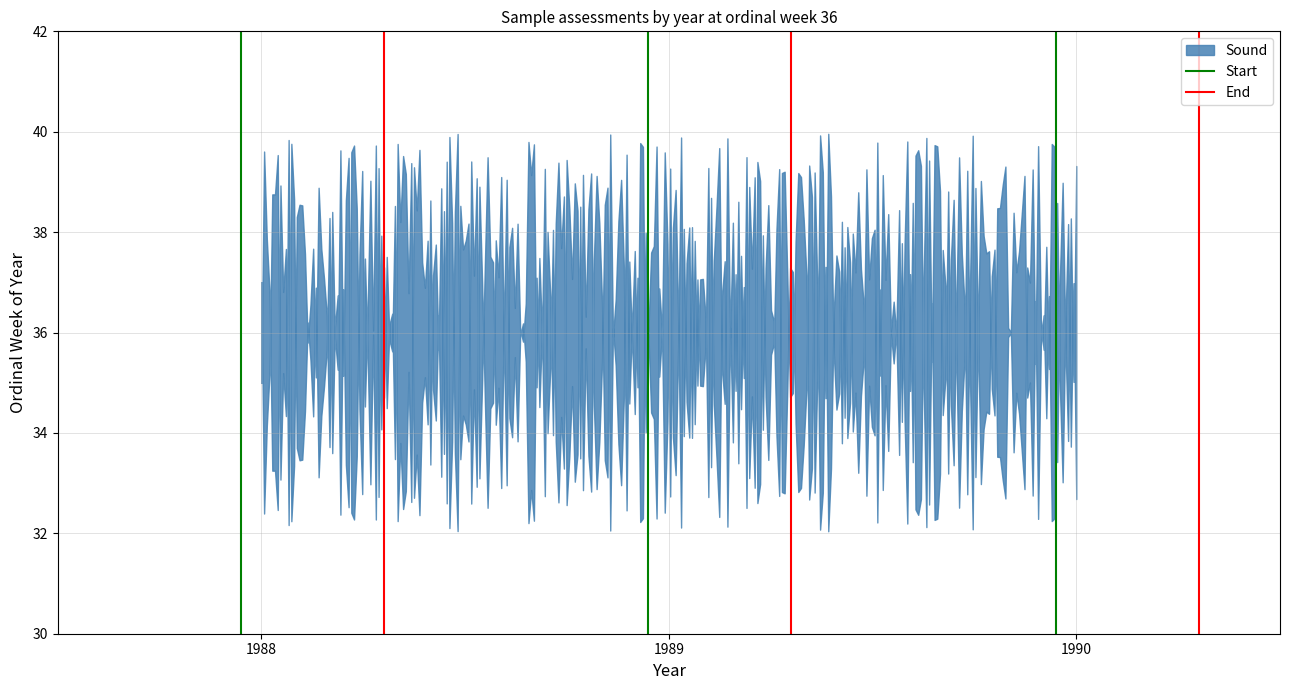

Does the chart have visible grid lines?

Yes